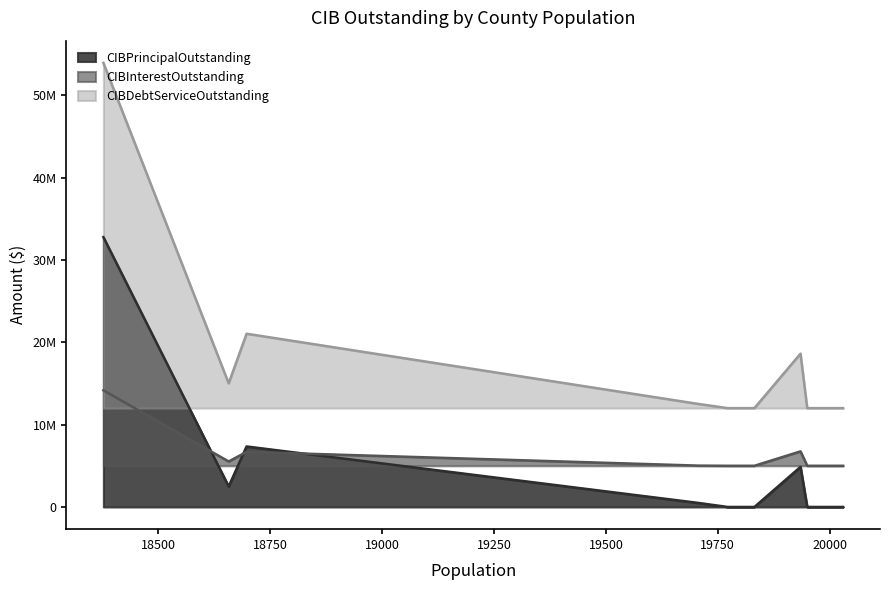

Which series has the largest total across all categories?

CIBDebtServiceOutstanding